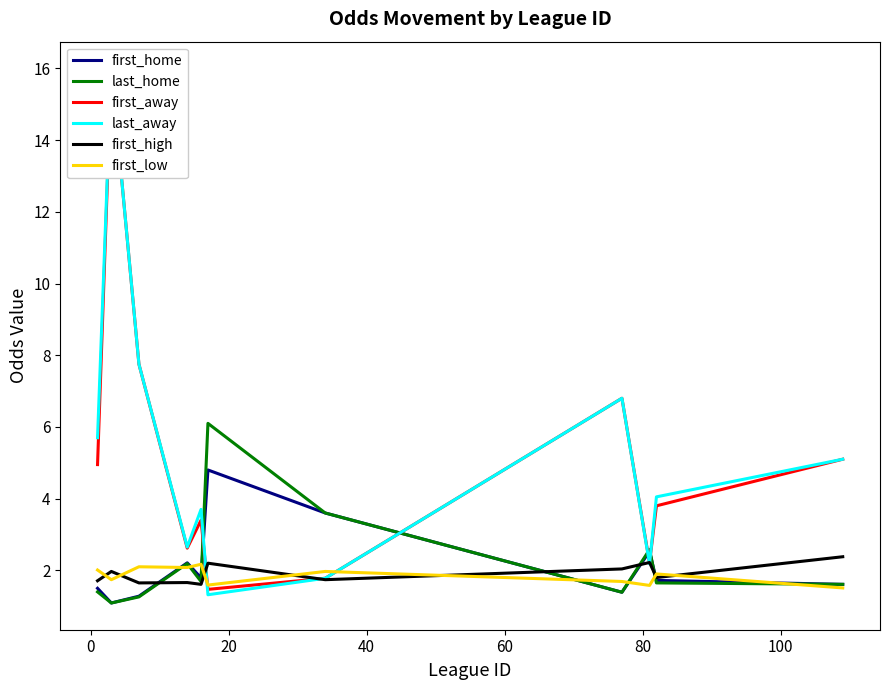

Reading left to right, extract all data points from this chart.

first_home: 1.5	1.1	1.3	2.2	1.8	4.8	3.6	1.4	2.5	1.7	1.6
last_home: 1.4	1.1	1.3	2.2	1.7	6.1	3.6	1.4	2.6	1.6	1.6
first_away: 5.0	16.0	7.8	2.6	3.4	1.5	1.8	6.8	2.2	3.8	5.1
last_away: 5.7	16.0	7.8	2.6	3.7	1.3	1.8	6.8	2.2	4.0	5.1
first_high: 1.7	2.0	1.6	1.7	1.6	2.2	1.7	2.0	2.2	1.8	2.4
first_low: 2.0	1.7	2.1	2.1	2.2	1.6	2.0	1.7	1.6	1.9	1.5